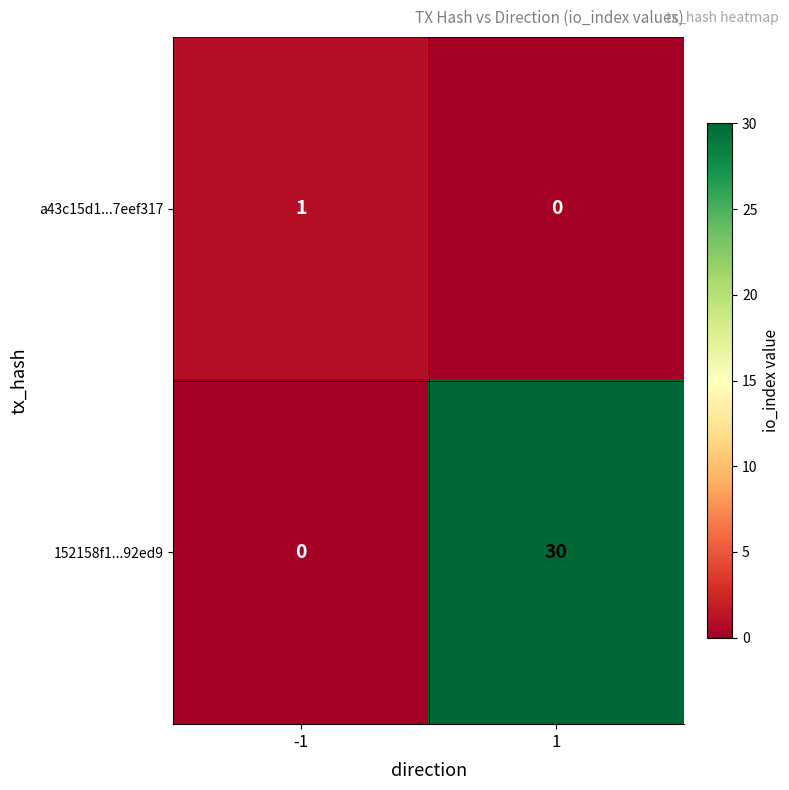

Between -1 and 1, which series saw the biggest shift?

152158f1...92ed9